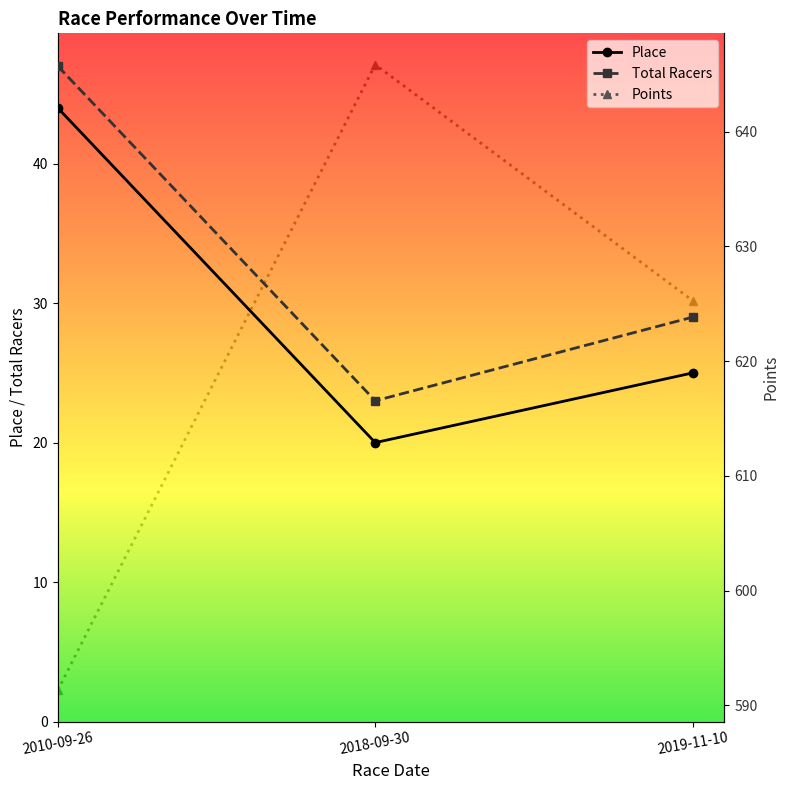

Is the value of Place at 2010-09-26 greater than the value of Total Racers at 2018-09-30?

Yes